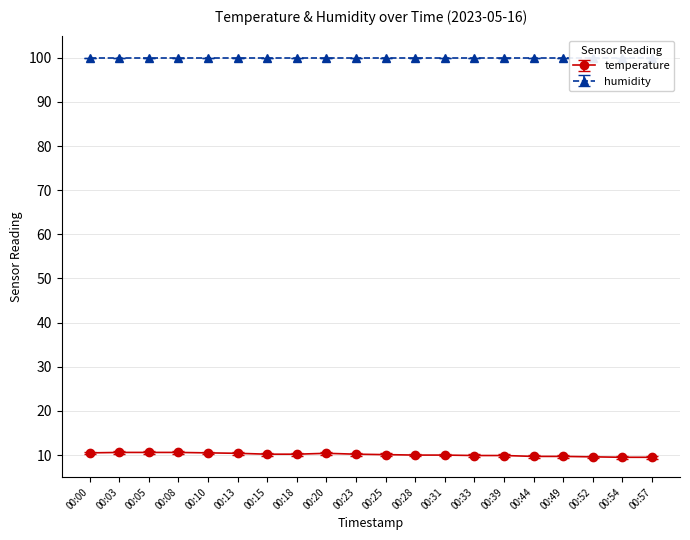

True or false: the data shows 9.9 at 00:33.

True